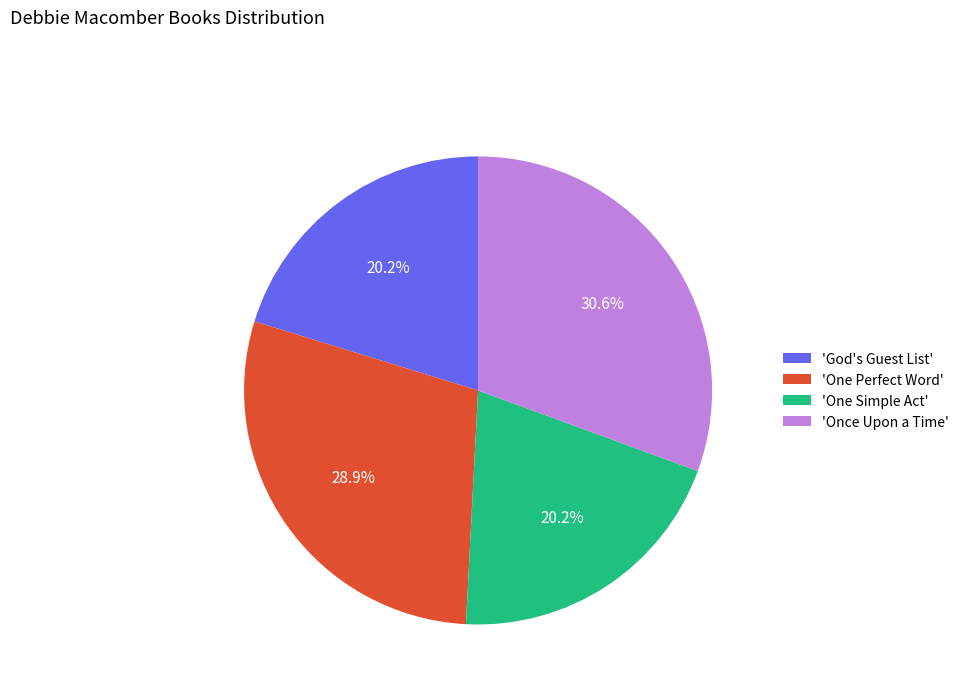

Which category has the biggest portion of the pie?

'Once Upon a Time'